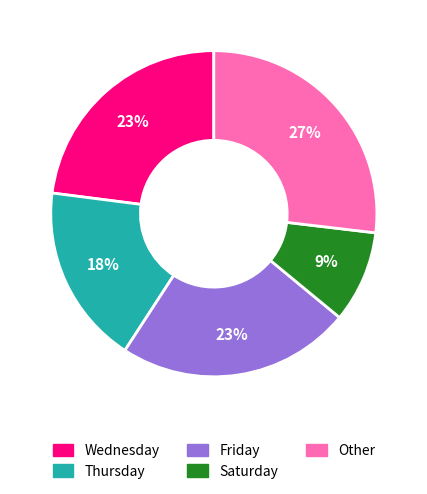

Is there a majority slice in this chart?

No